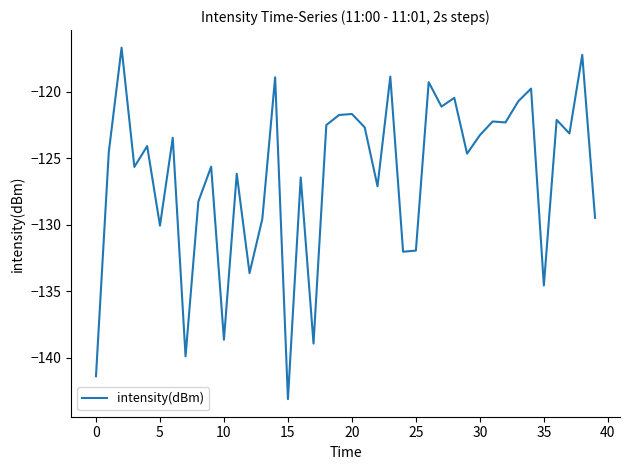

What is the smallest value displayed?

-143.1